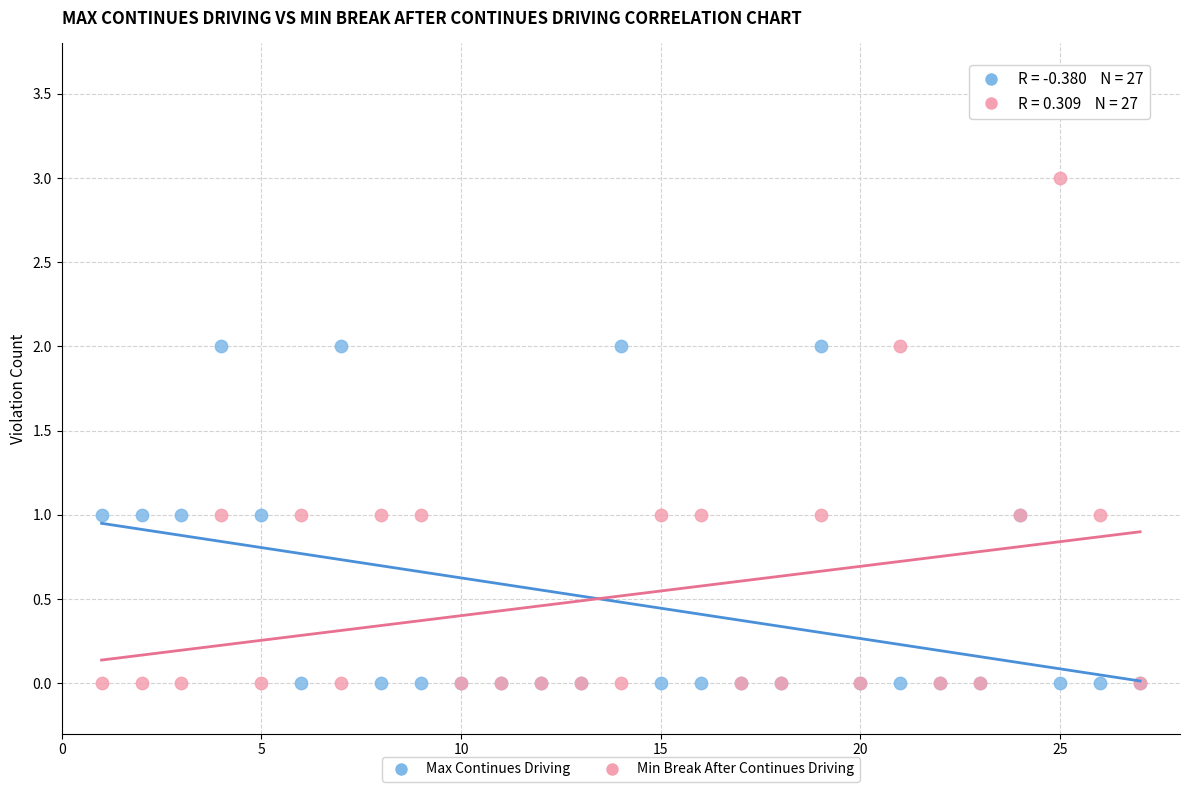

Which series has the widest spread of Y values?

Min Break After Continues Driving